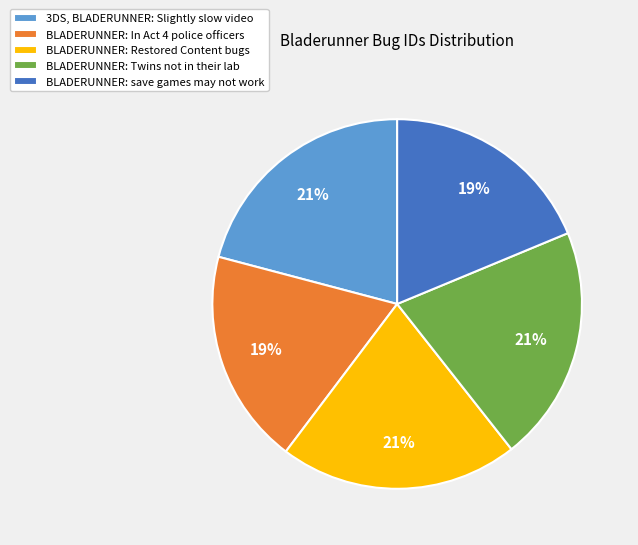

True or false: BLADERUNNER: save games may not work accounts for 33% of the total.

False